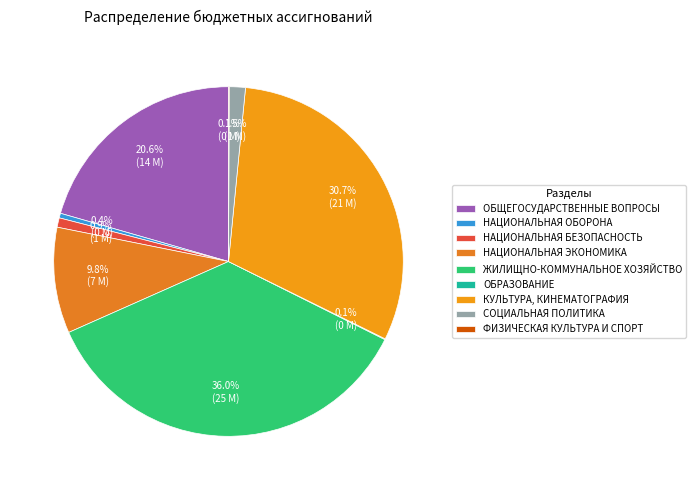

Which category has the smallest portion of the pie?

ФИЗИЧЕСКАЯ КУЛЬТУРА И СПОРТ